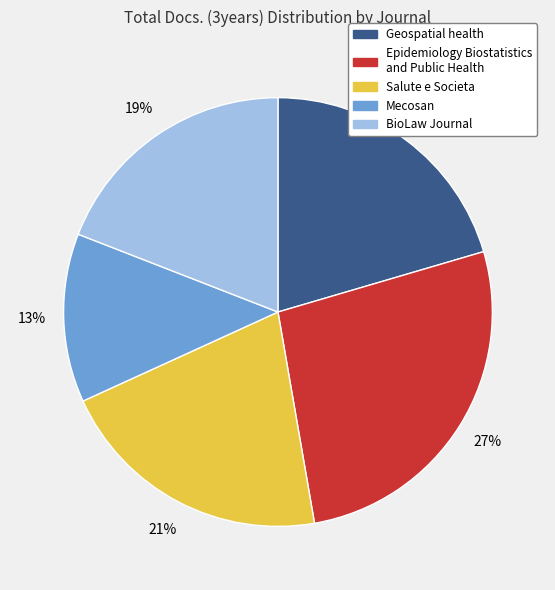

What is the largest slice in the pie chart?

Epidemiology Biostatistics and Public Health